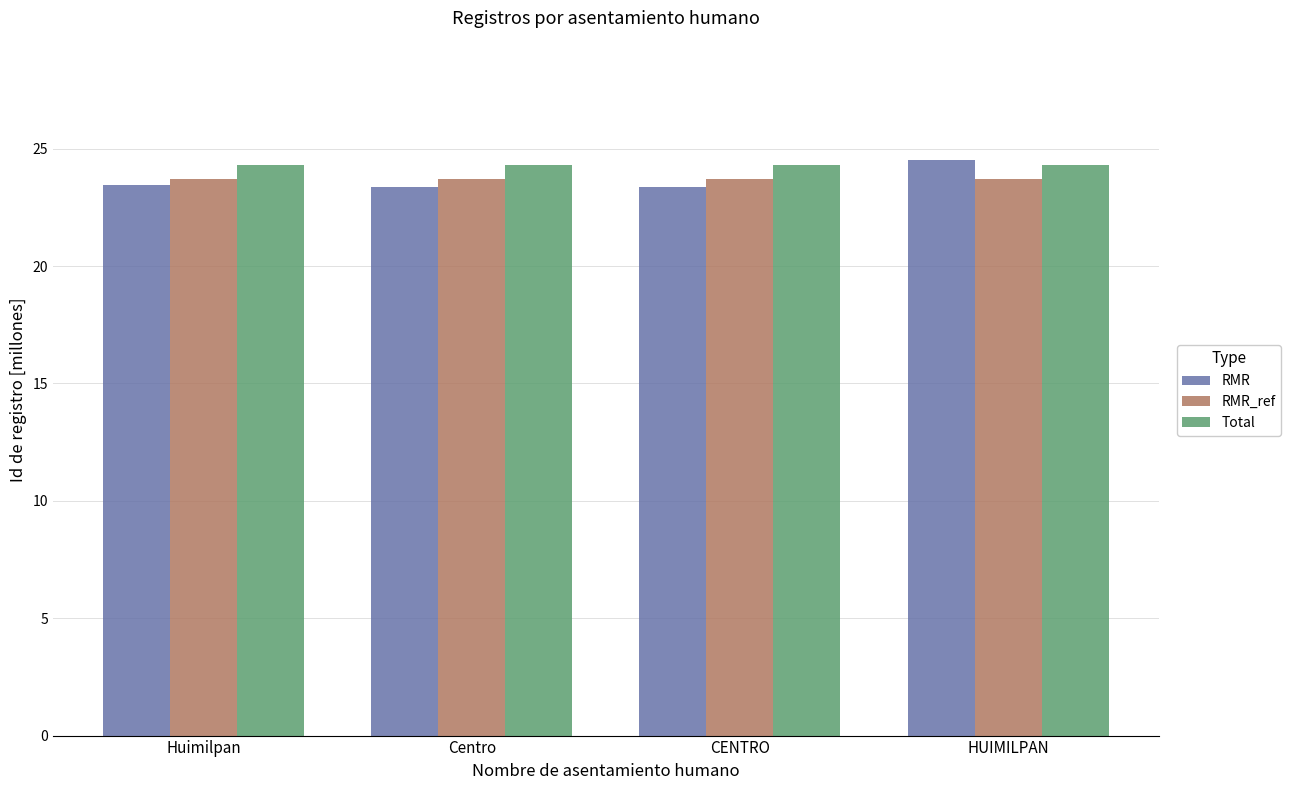

What is the value of the RMR bar at the 2nd from the left?

23.4